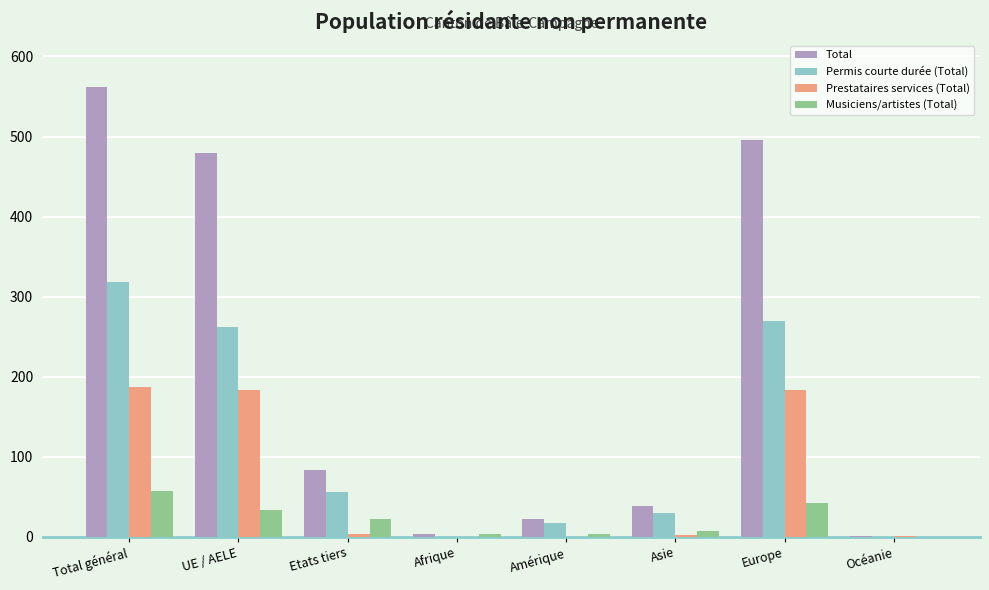

Which category has the highest value in the Musiciens/artistes (Total) series?

Total général